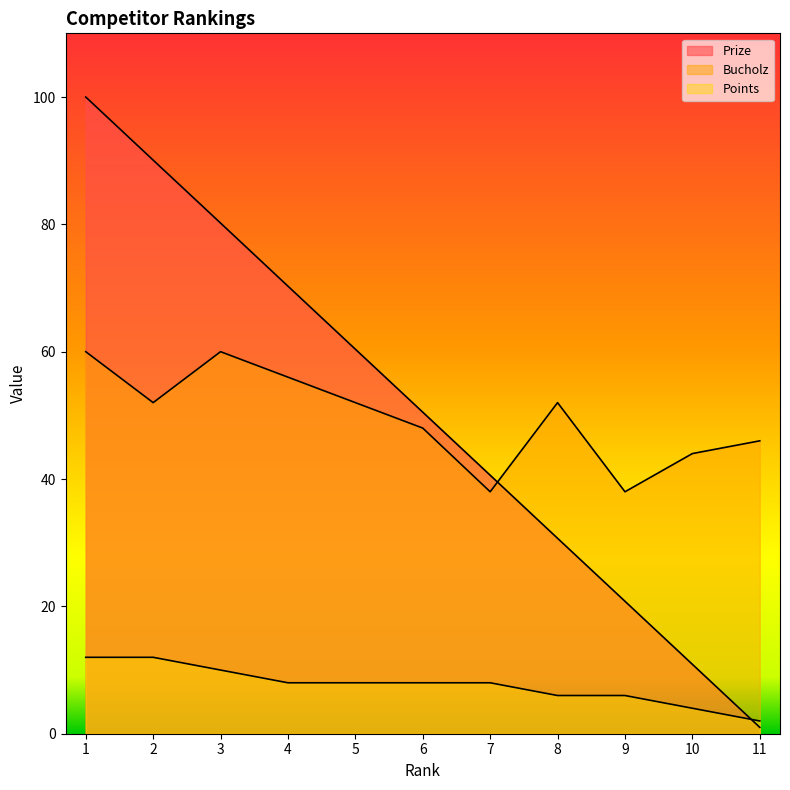

Which series has the widest spread of values?

Prize